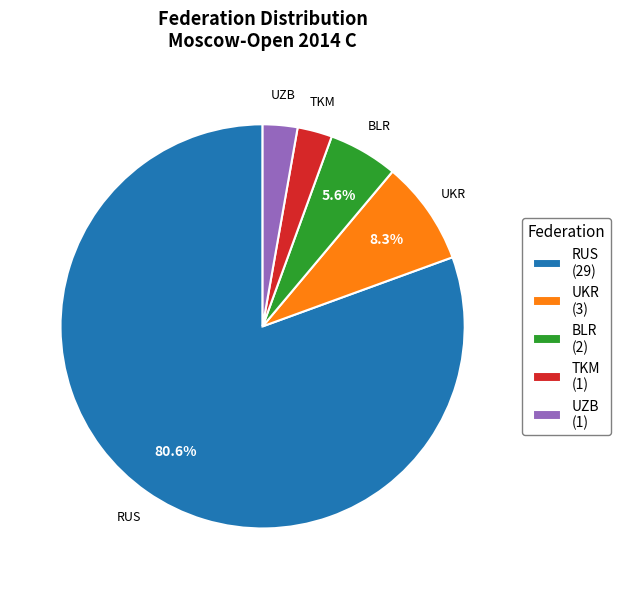

Does RUS account for over 50% of the chart?

Yes